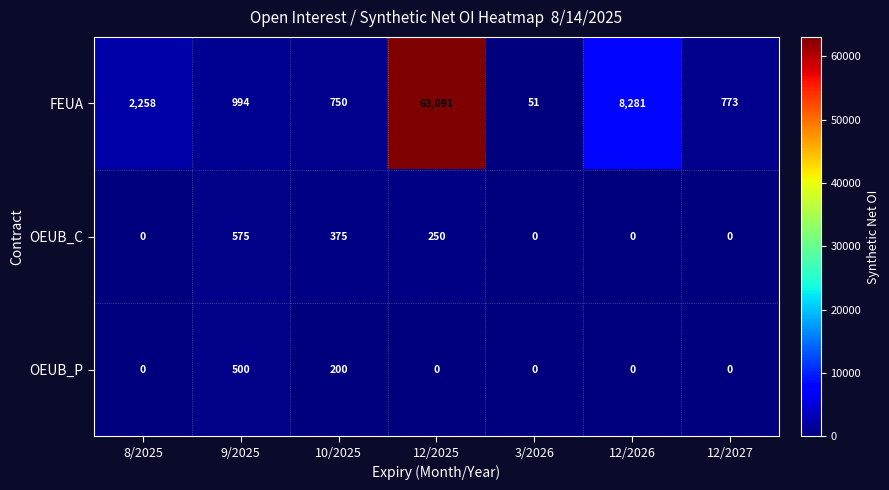

Is it true that OEUB_P equals -234 at 12/2025?

False